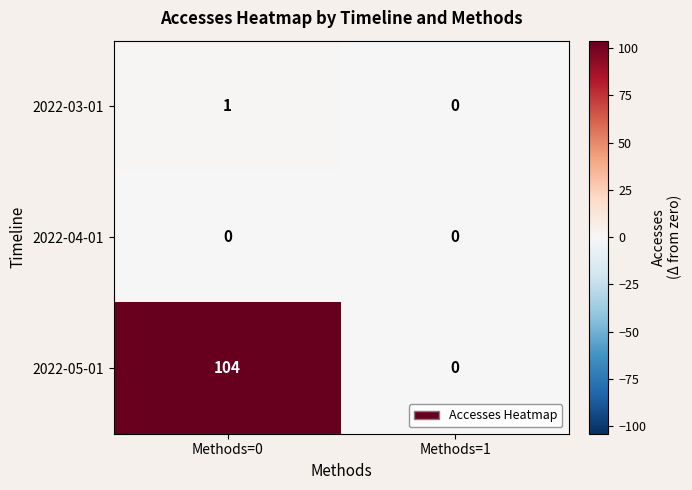

Reading left to right, list all the values displayed in this chart.

2022-03-01: Methods=0=1	Methods=1=0
2022-04-01: Methods=0=0	Methods=1=0
2022-05-01: Methods=0=104	Methods=1=0